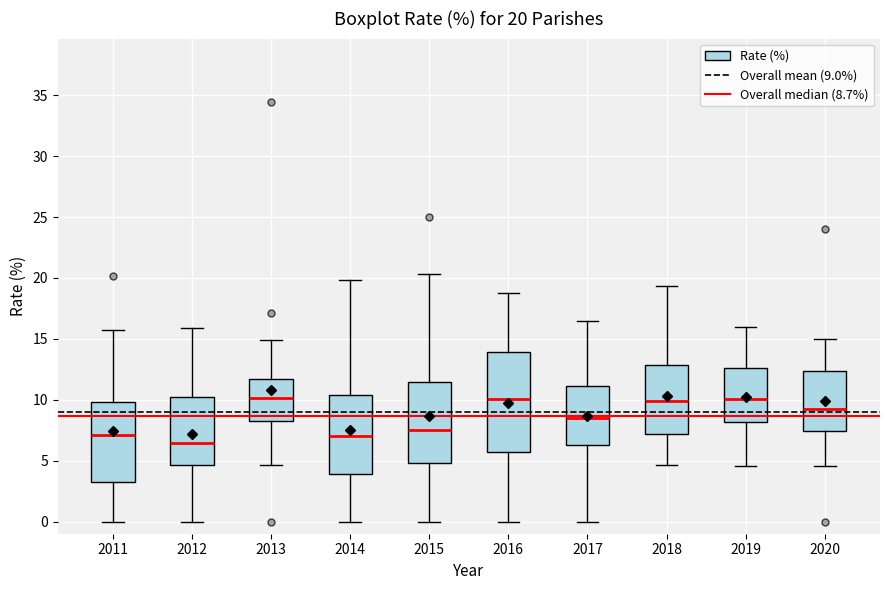

Which box's median line is the lowest?

2012